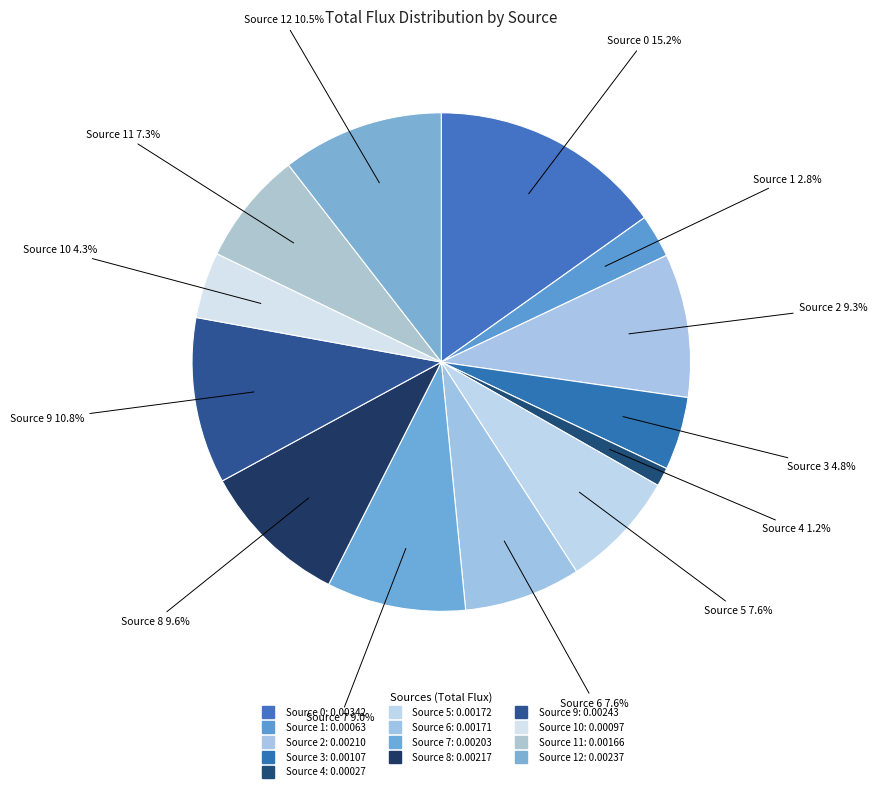

What is the smallest slice in the pie chart?

Source 4